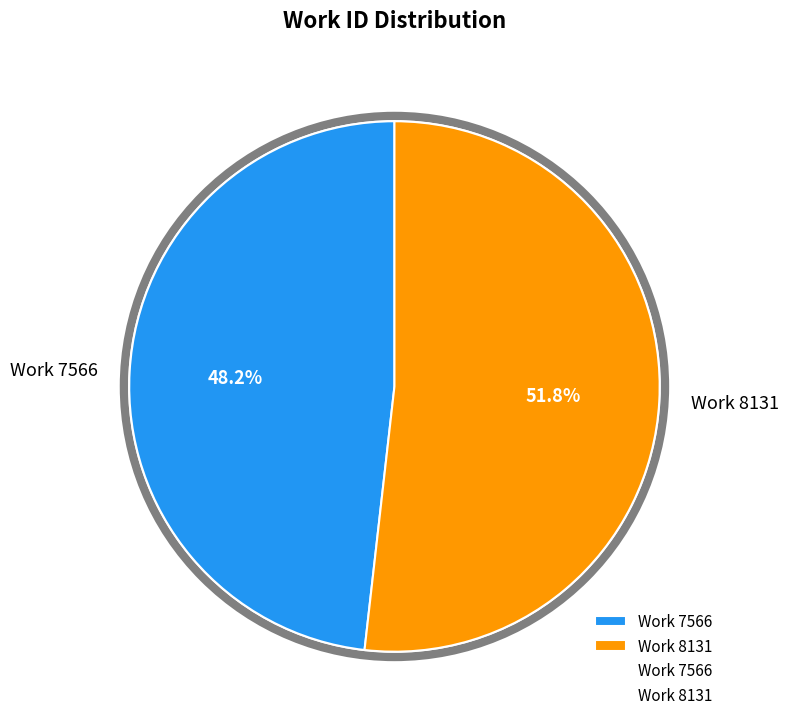

Does Work 8131 account for over 50% of the chart?

Yes